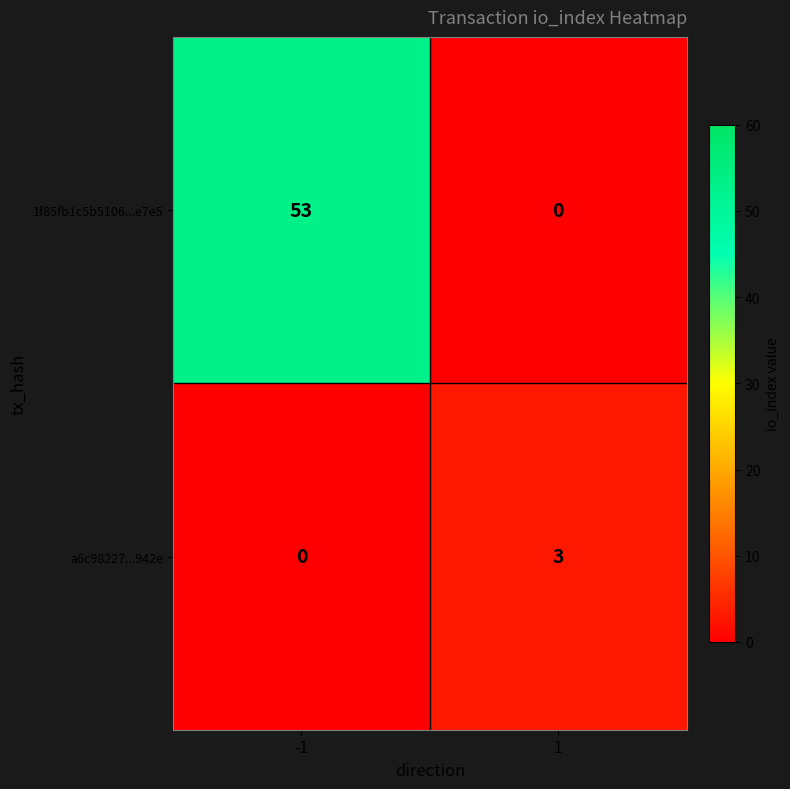

How many data points does each series have?

2